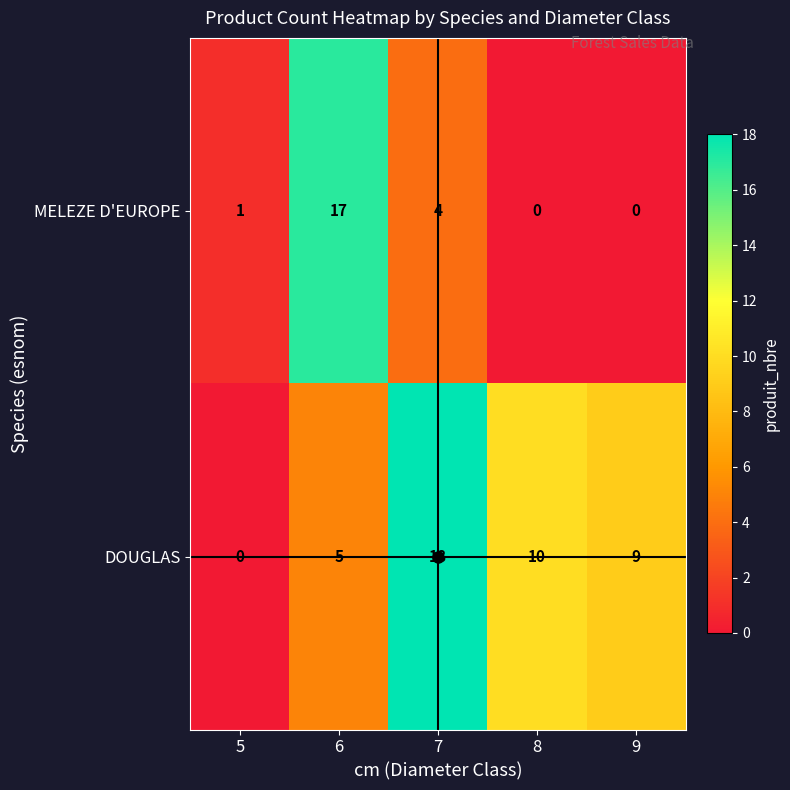

At how many categories does at least one series exceed 16?

2